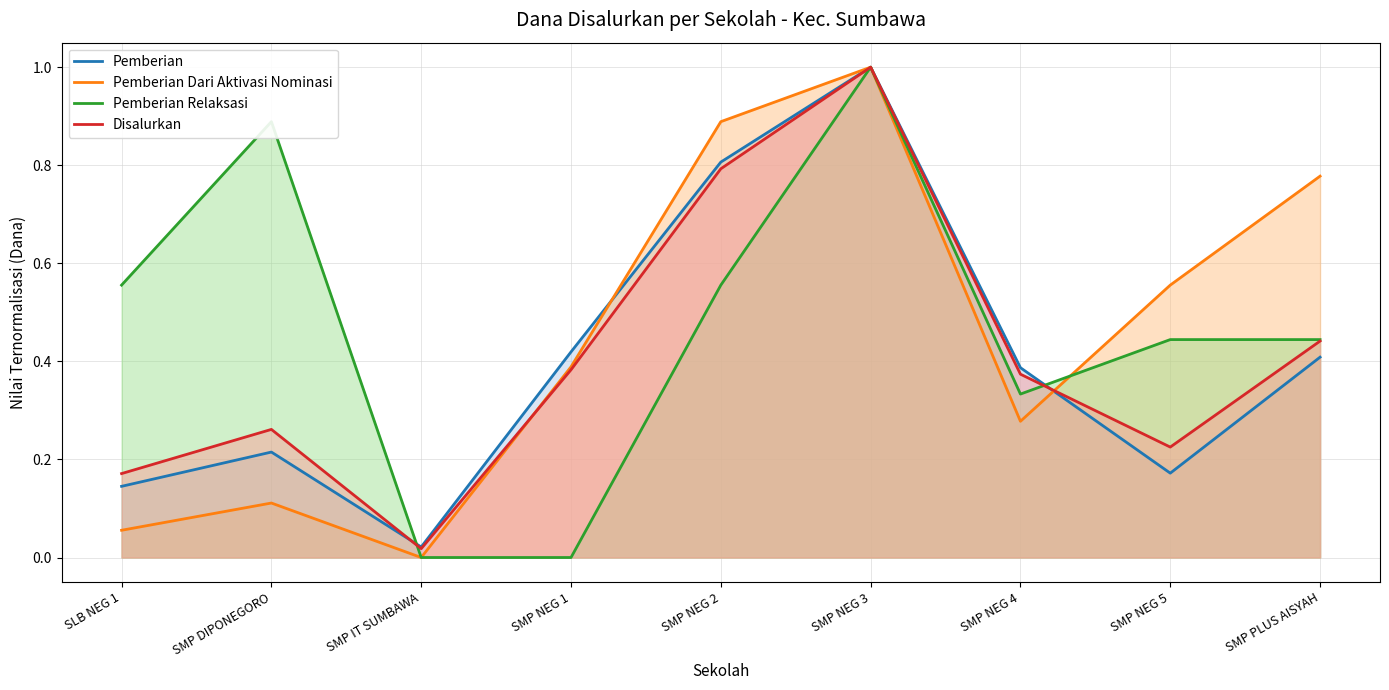

Which series has the widest spread of values?

Pemberian Dari Aktivasi Nominasi